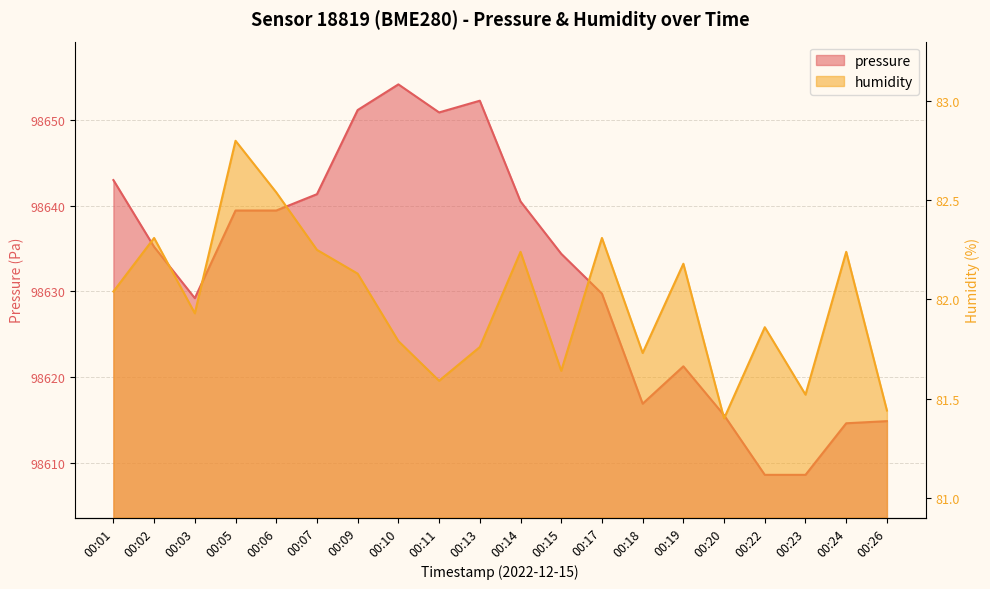

What is the value of the pressure point at the 18th from the left?

98608.6